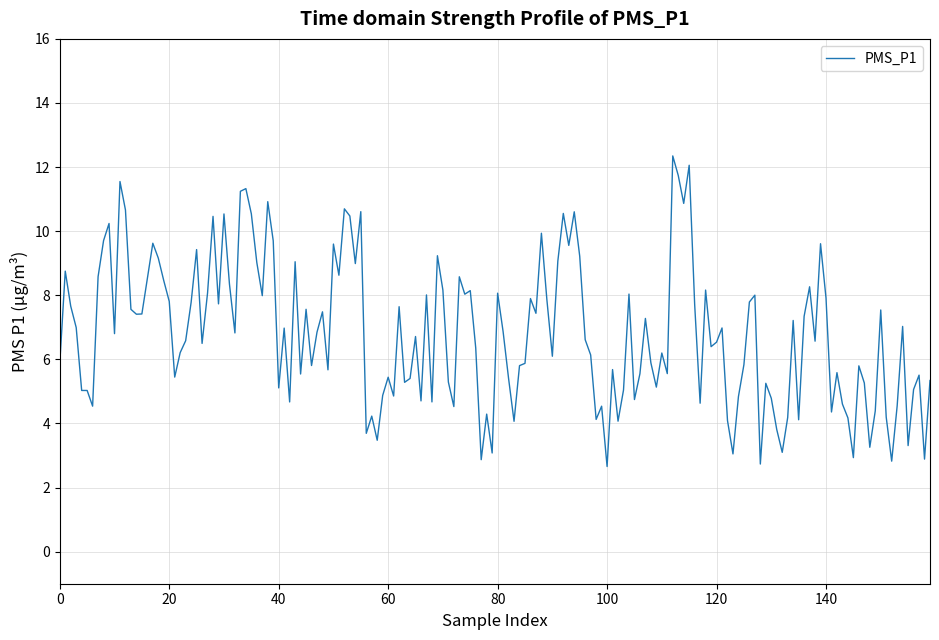

What is the minimum value shown in the chart?

2.7